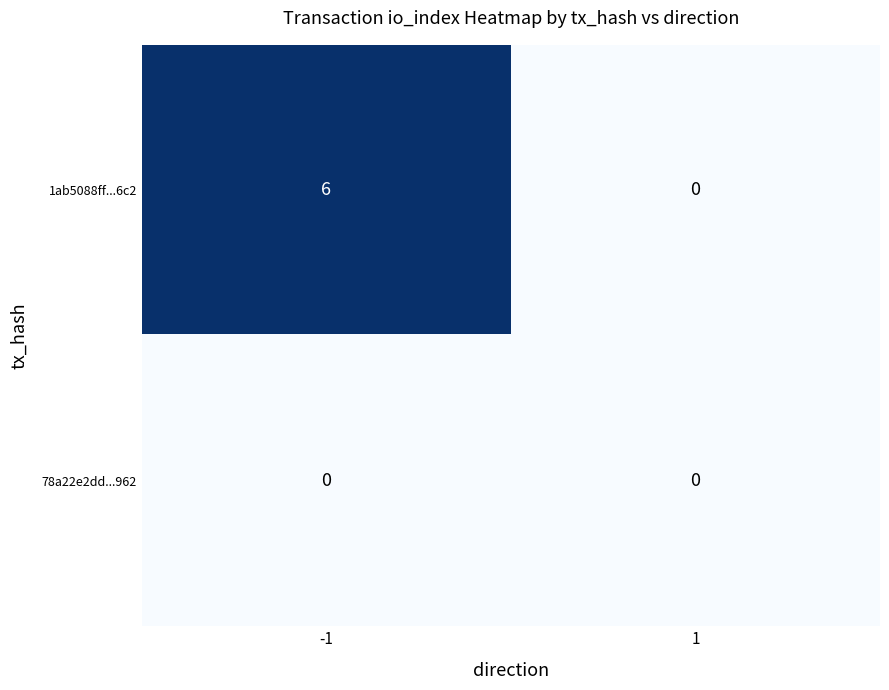

Is the value of 78a22e2dd...962 at 1 greater than the value of 1ab5088ff...6c2 at -1?

No